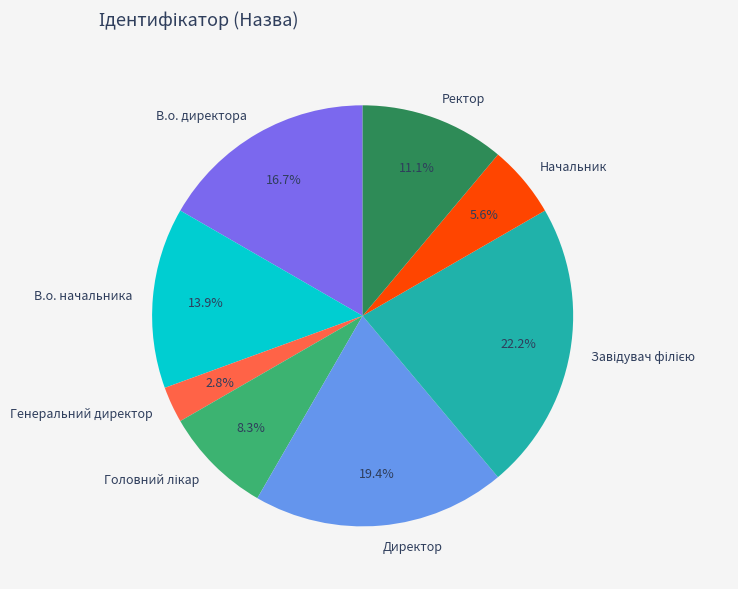

Which has a higher value, Ректор or Начальник?

Ректор